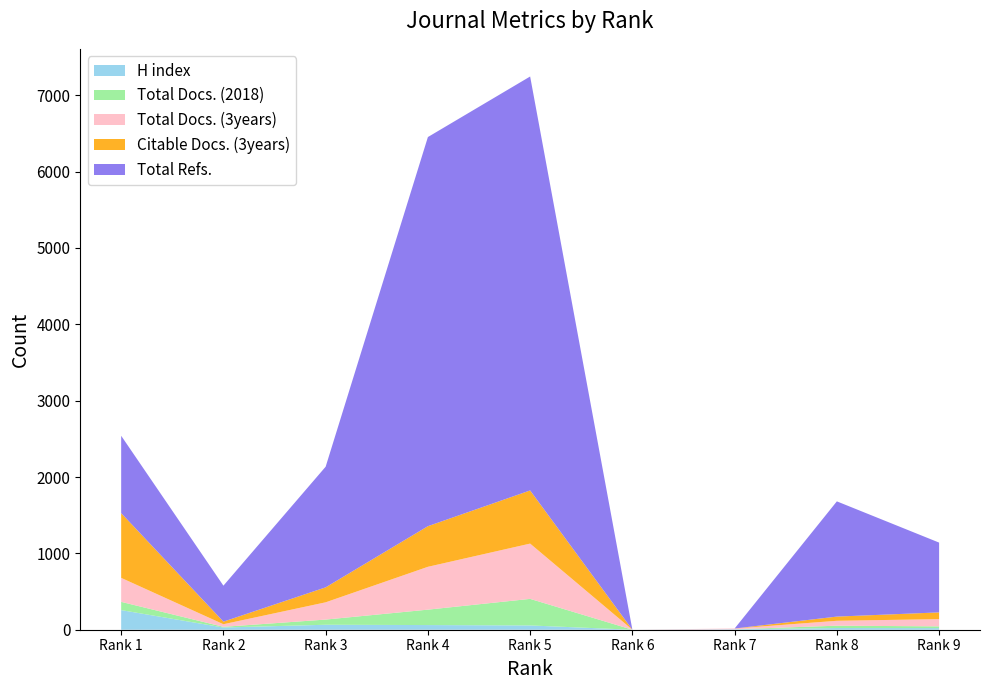

Reading left to right, extract all data points from this chart.

H index: 257	29	65	61	56	0	6	22	21
Total Docs. (2018): 108	9	68	202	348	0	0	31	23
Total Docs. (3years): 314	34	226	561	724	0	10	64	95
Citable Docs. (3years): 848	34	196	532	696	0	0	55	88
Total Refs.: 1013	471	1580	5096	5421	0	0	1509	914